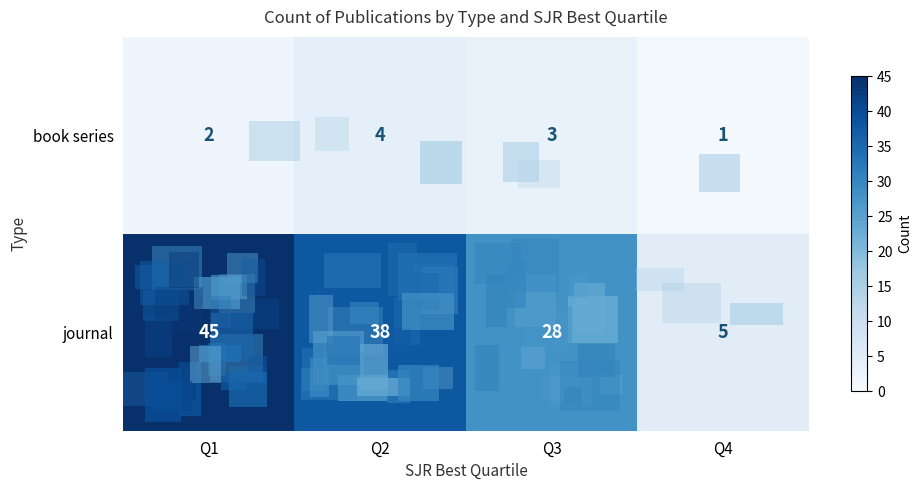

How many categories are shown in the chart?

4